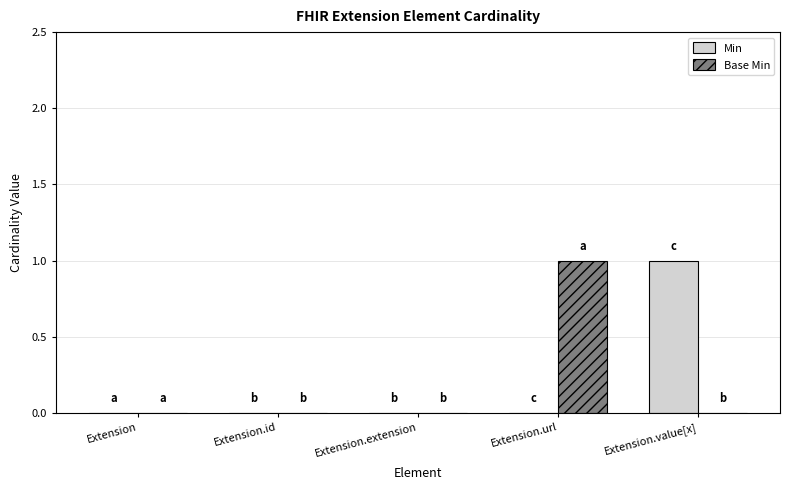

Does the chart contain stacked bars?

No